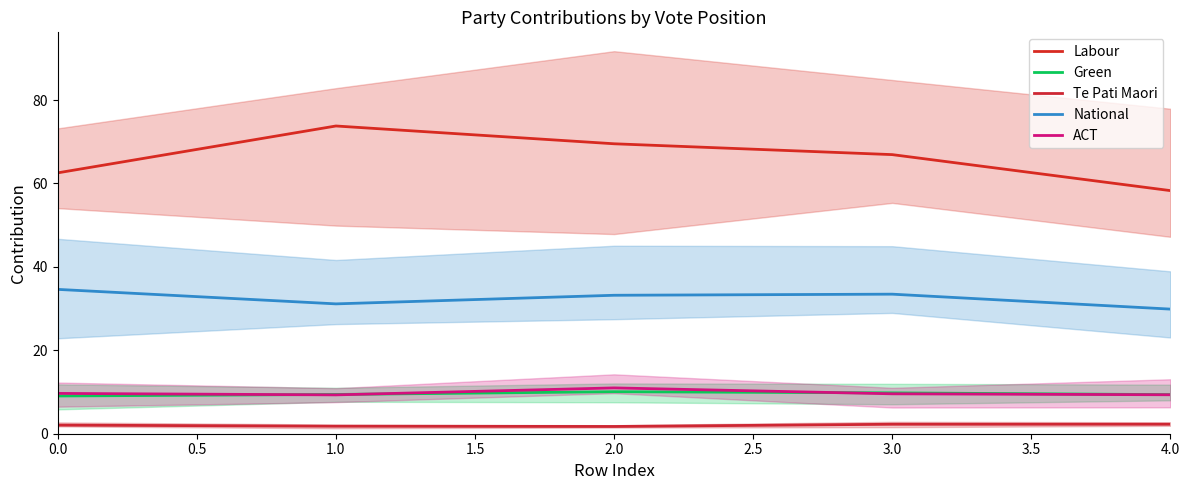

Which has a higher value, 2.0 or 3.0?

2.0